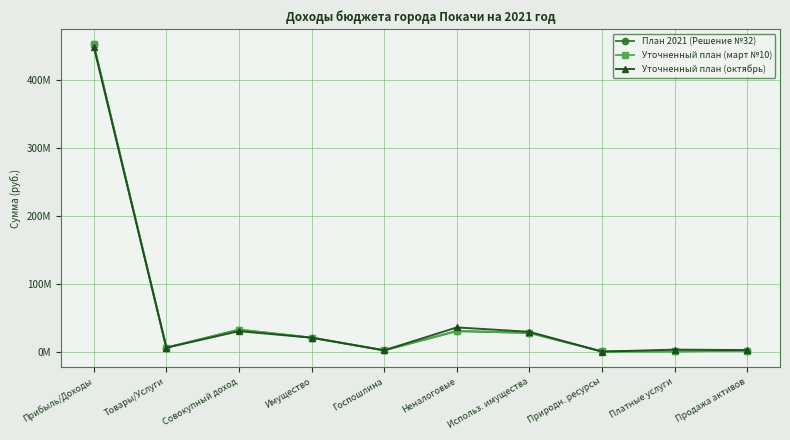

What are all the series names shown in the legend?

План 2021 (Решение №32), Уточненный план (март №10), Уточненный план (октябрь)